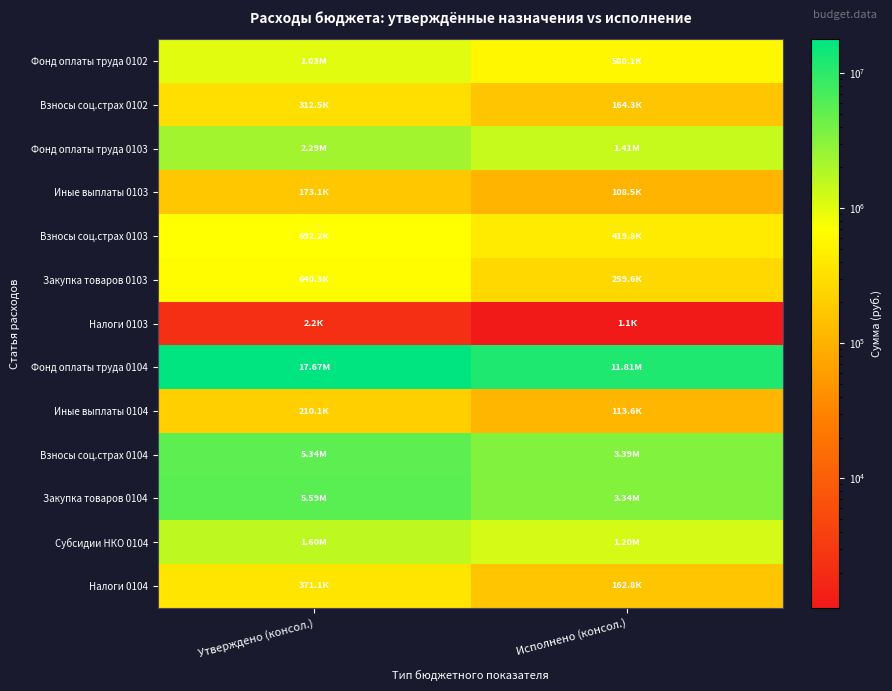

Which series has the widest spread of values?

Фонд оплаты труда 0104